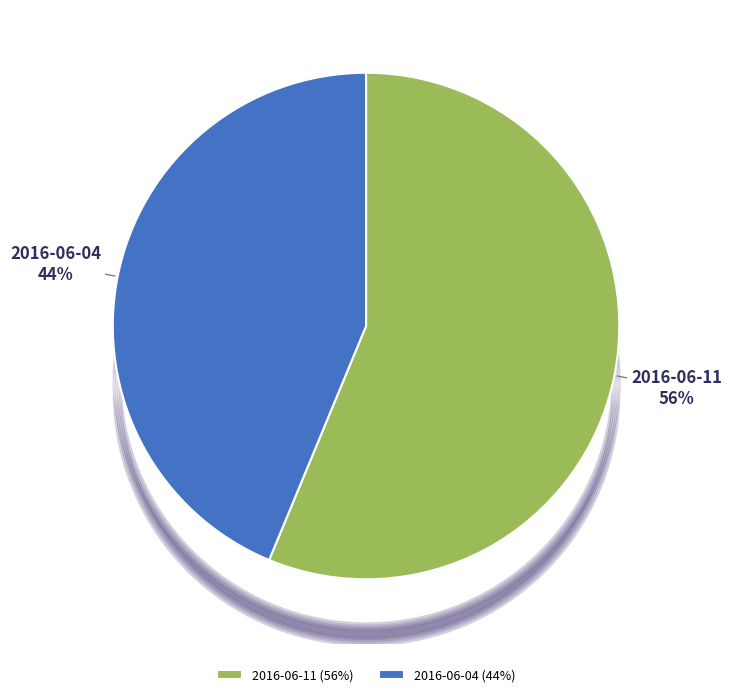

What is the largest slice in the pie chart?

2016-06-11